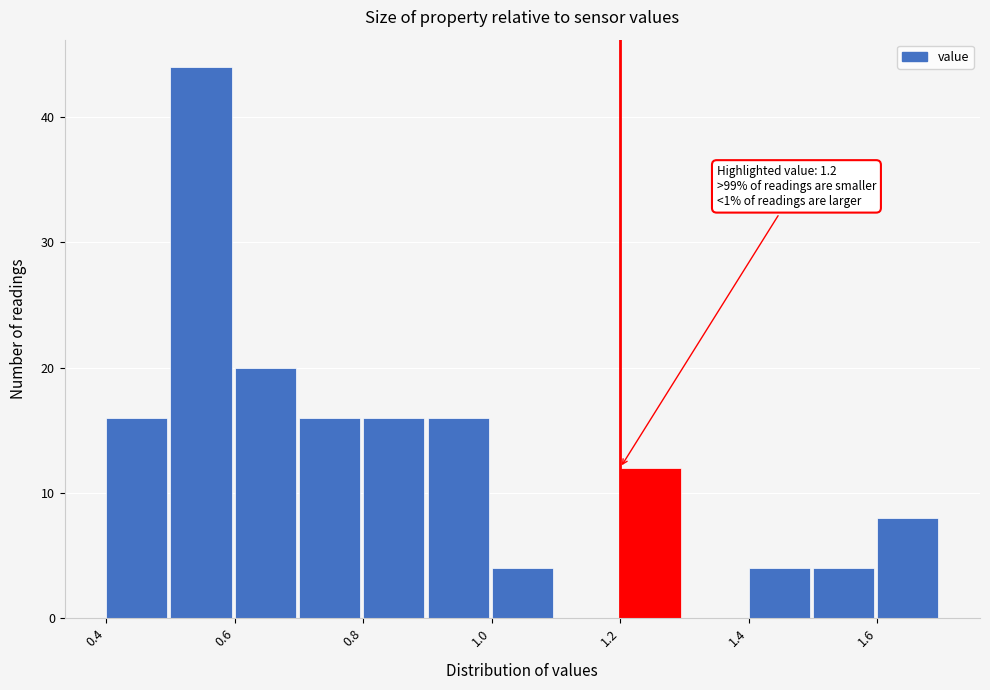

Which range on the x-axis has the tallest bar?

0.5 to 0.6